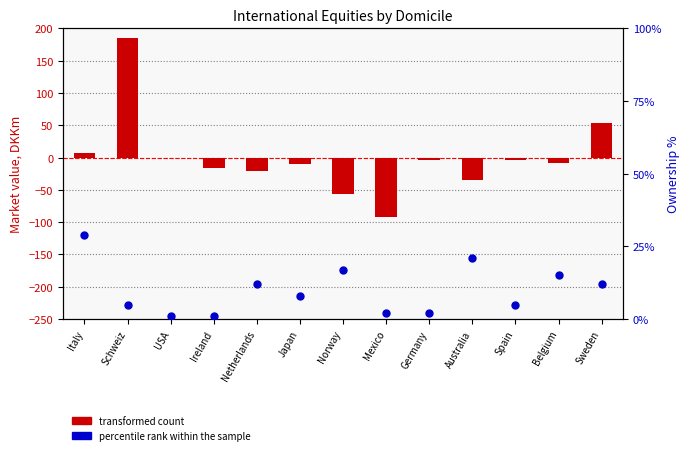

What are all the series names shown in the legend?

transformed count, percentile rank within the sample